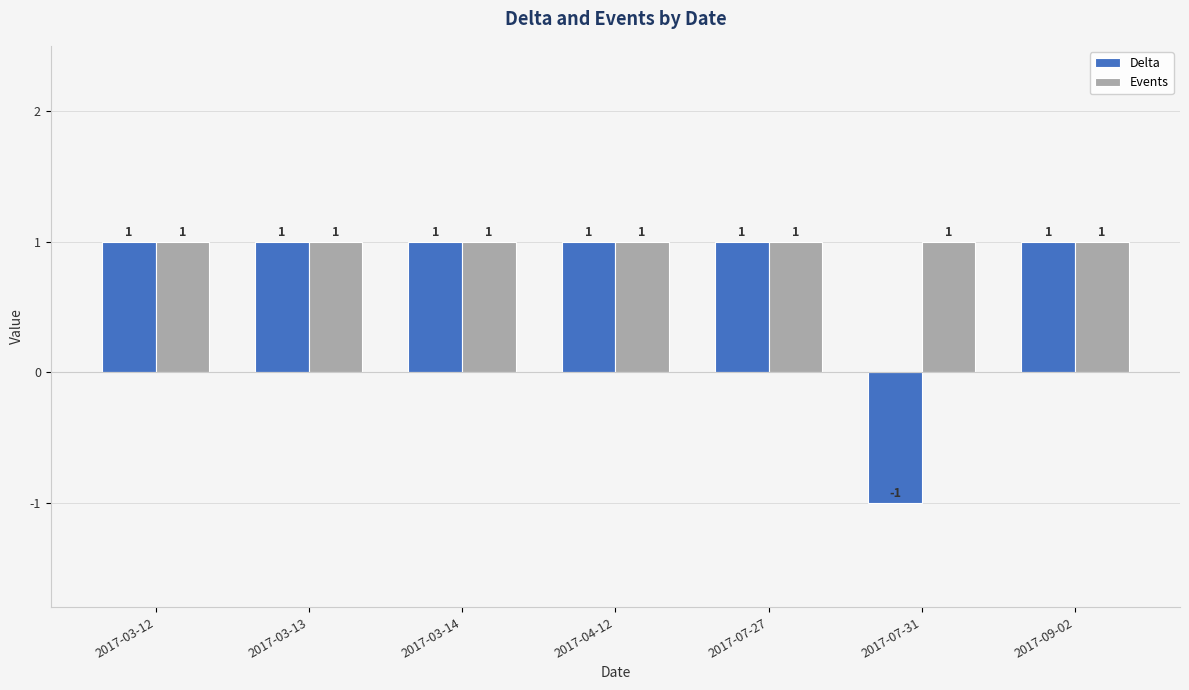

Is it true that Delta equals 0 at 2017-09-02?

False